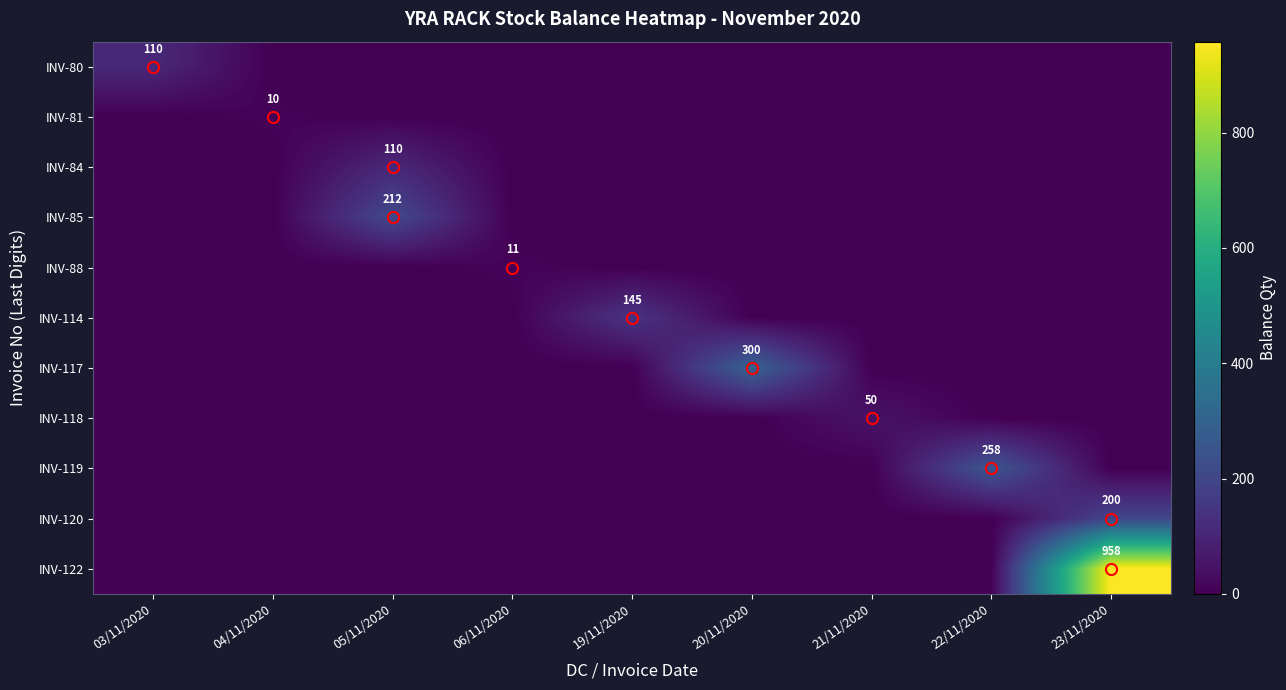

The INV-84 series shows 110 at 05/11/2020. True or false?

True